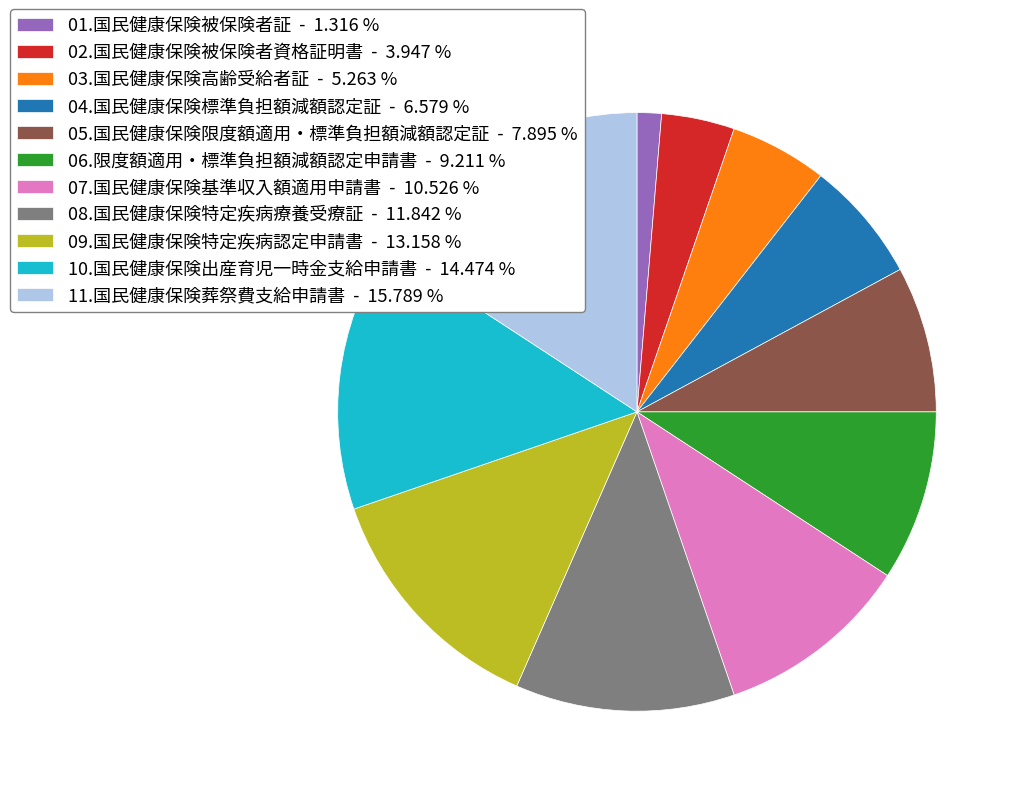

Between 03.国民健康保険高齢受給者証 and 02.国民健康保険被保険者資格証明書, which is larger?

03.国民健康保険高齢受給者証